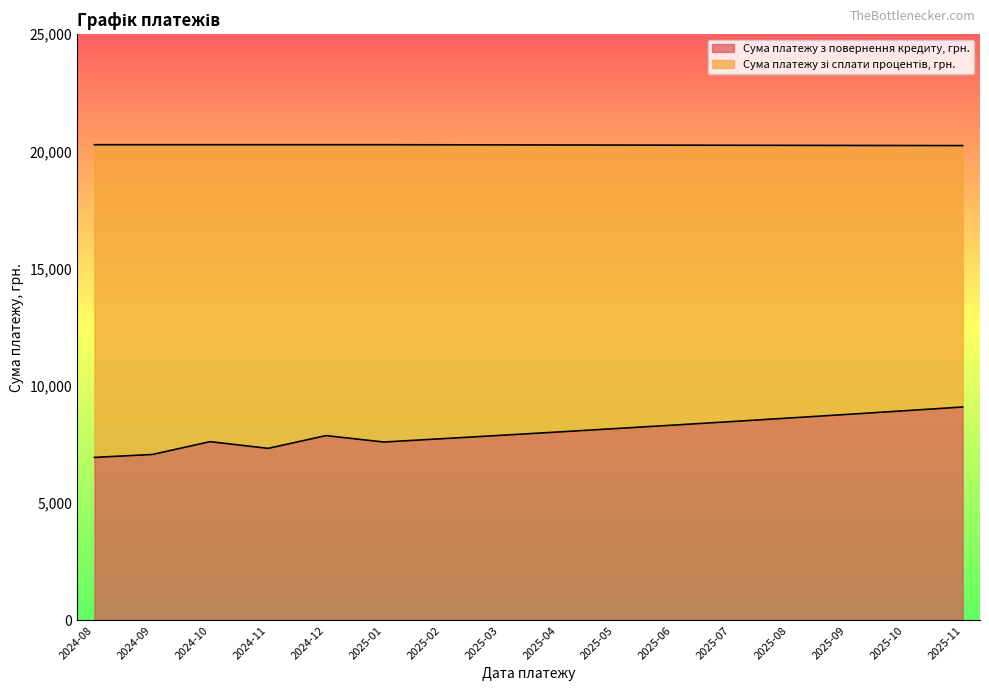

What is the minimum value shown in the chart?

6952.0